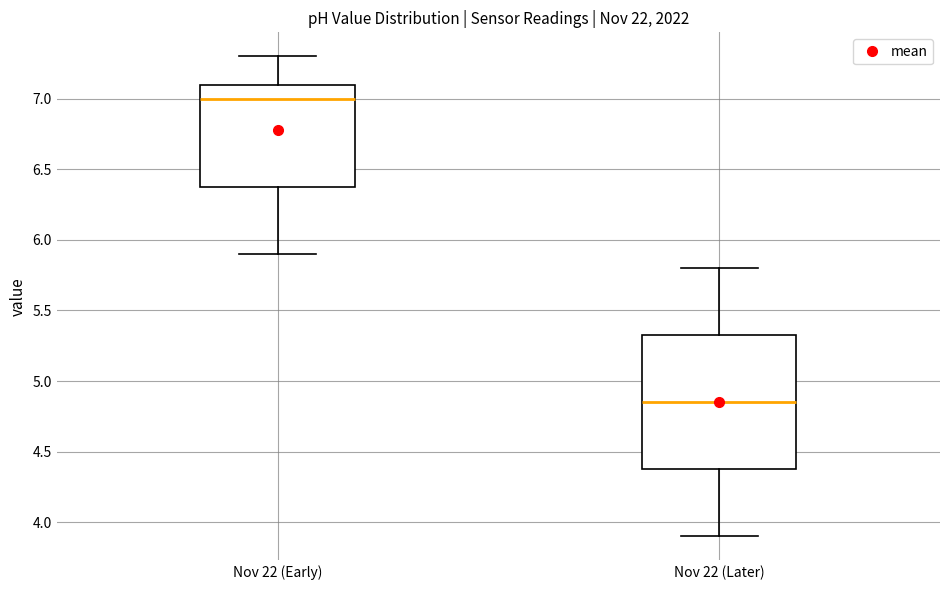

Where is the upper edge of the box for Nov 22 (Later) on the y-axis? The values are not printed on the chart, so give them approximately, as read against the axis.

5.35